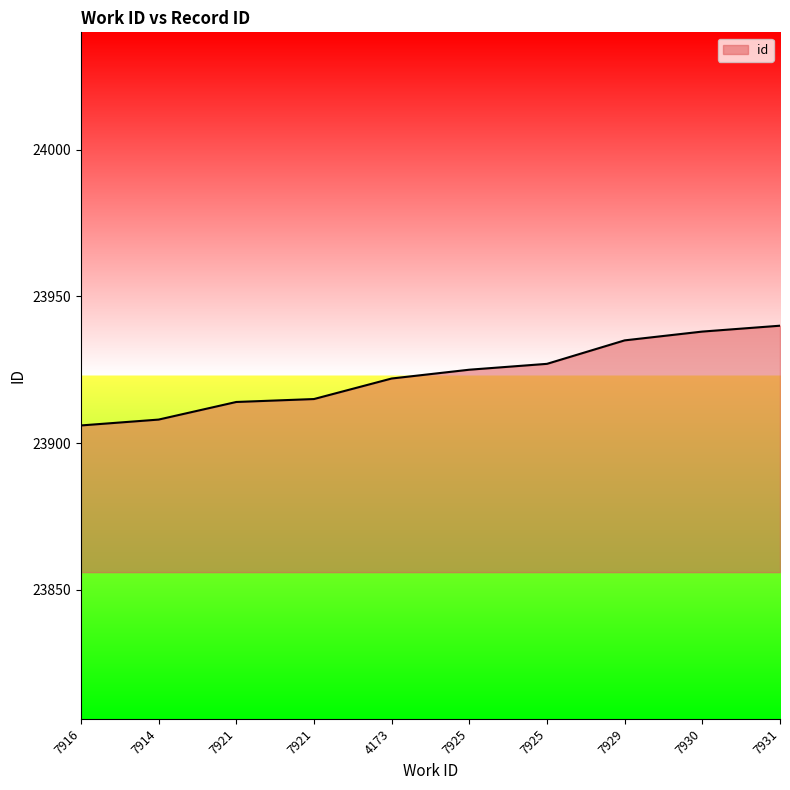

The value at 7925 is 23925. True or false?

True